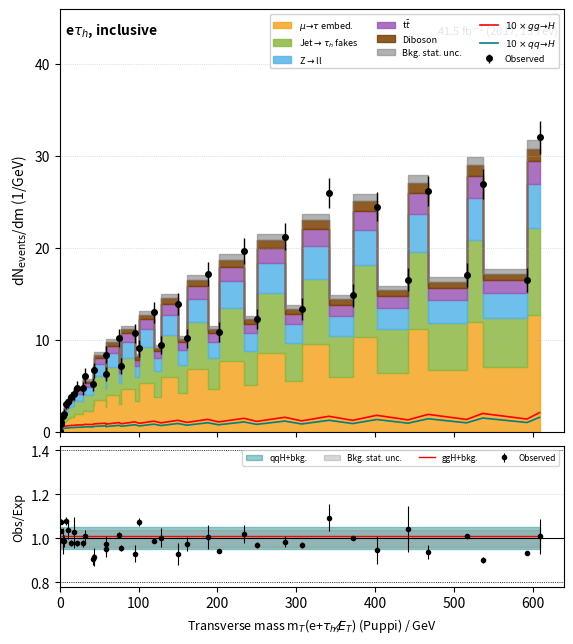

In $10\times qq\!\to\!H$, how many points are lower than both neighbors (excluding endpoints)?

14